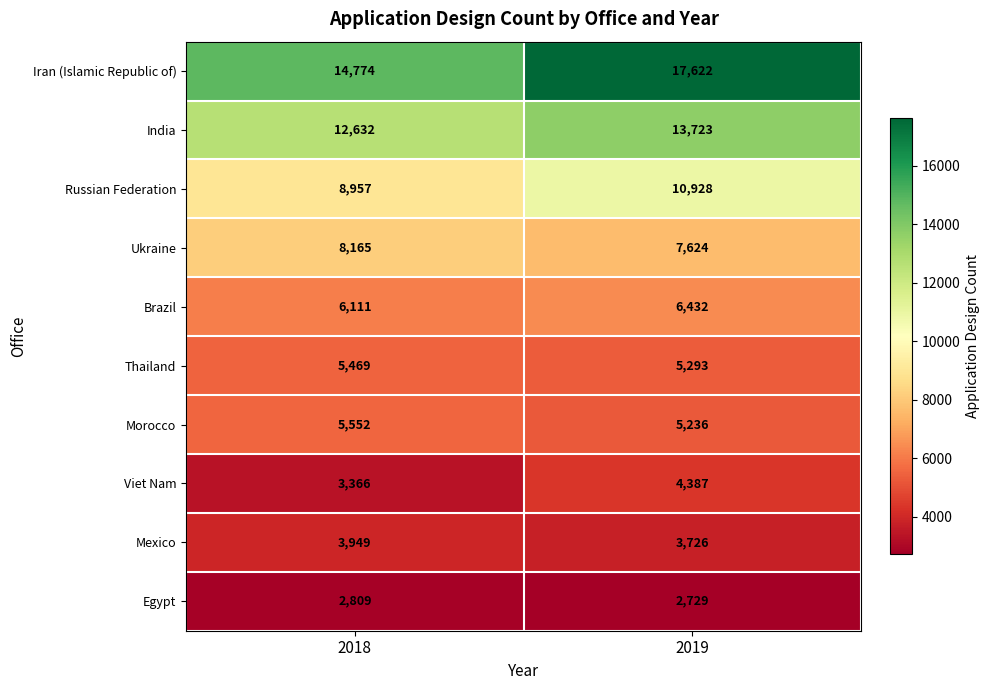

The Viet Nam series shows 4387 at 2019. True or false?

True